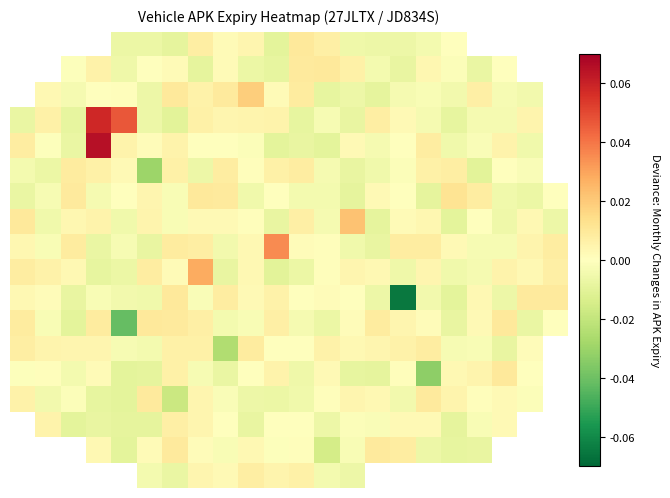

Which series has the largest total across all categories?

8